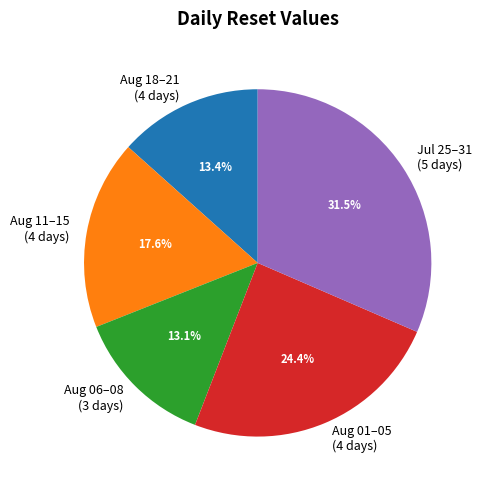

Count the number of slices in the pie.

5